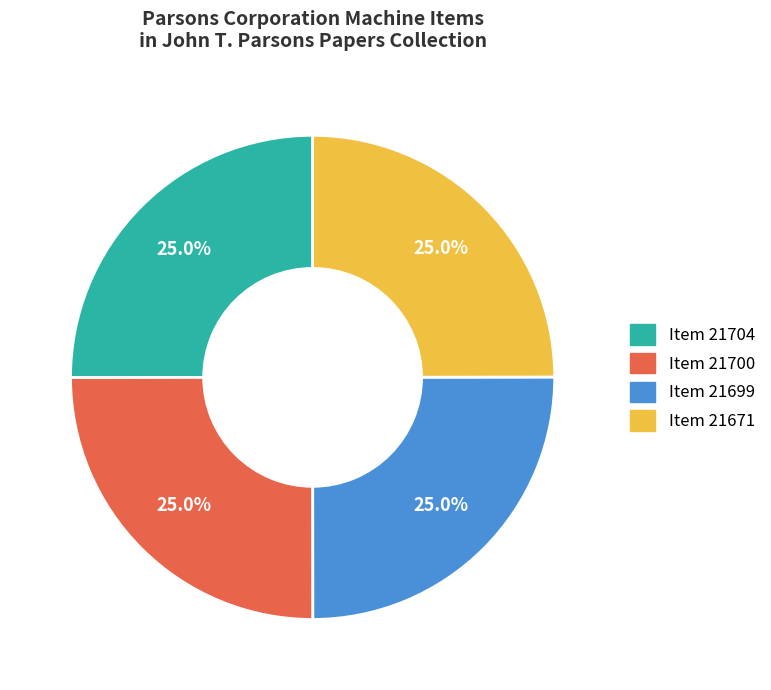

Does Item 21704 account for over 50% of the chart?

No